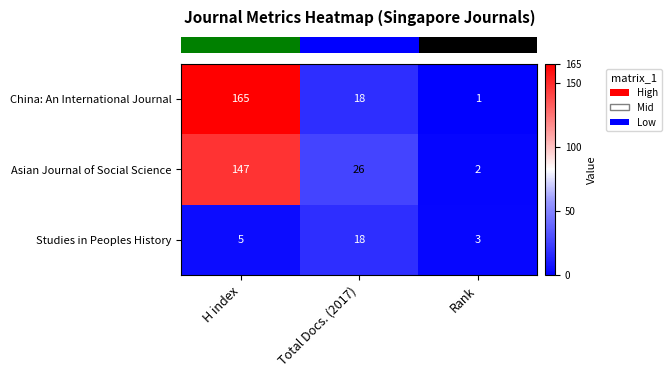

At which category is the sum across all series the highest?

H index